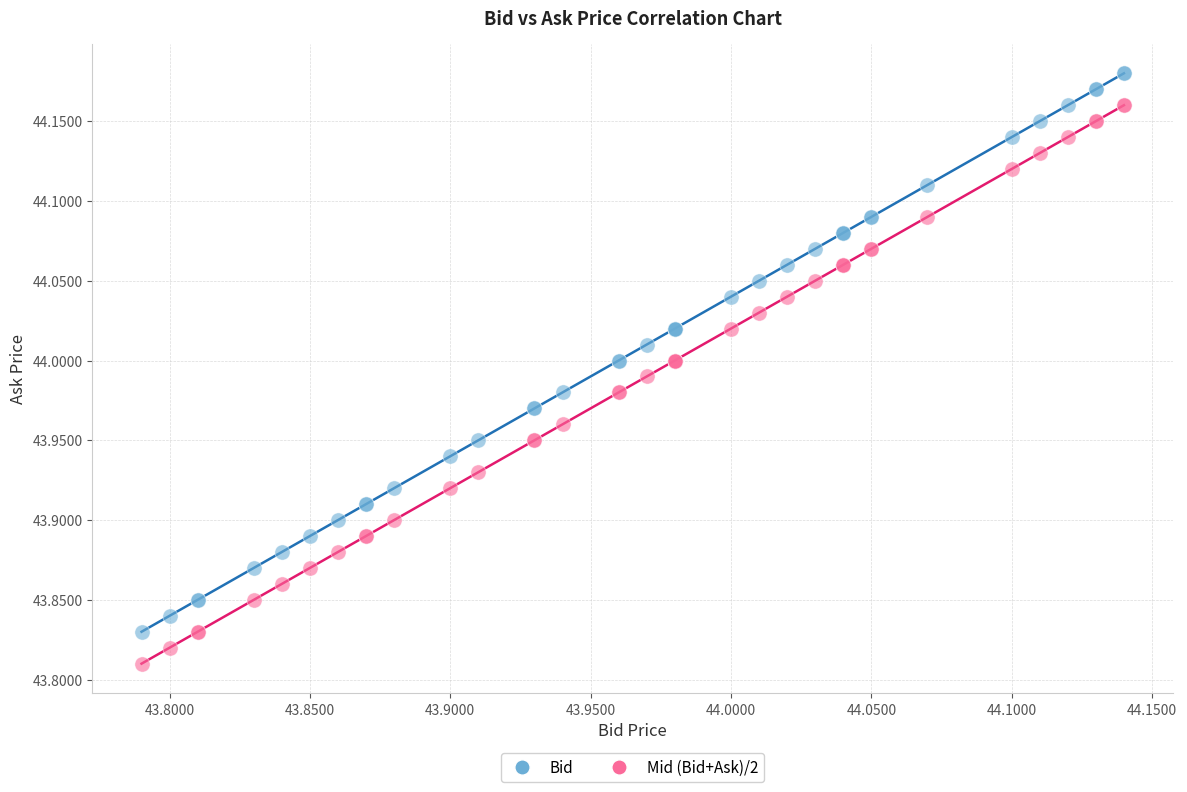

Which series reaches the maximum Y coordinate?

Bid